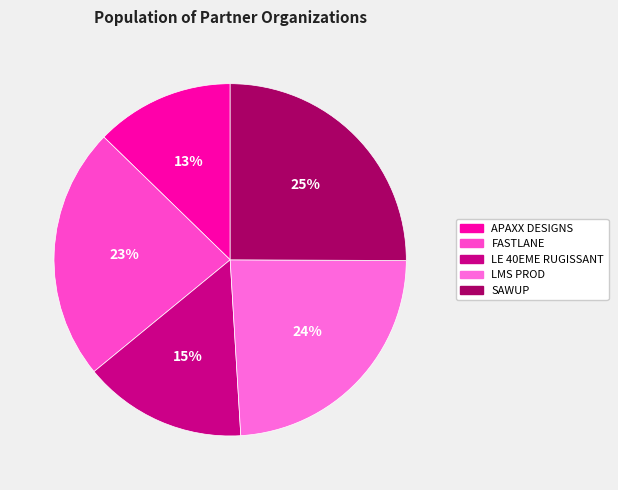

To the nearest percent, what percentage of the pie is LMS PROD?

24%